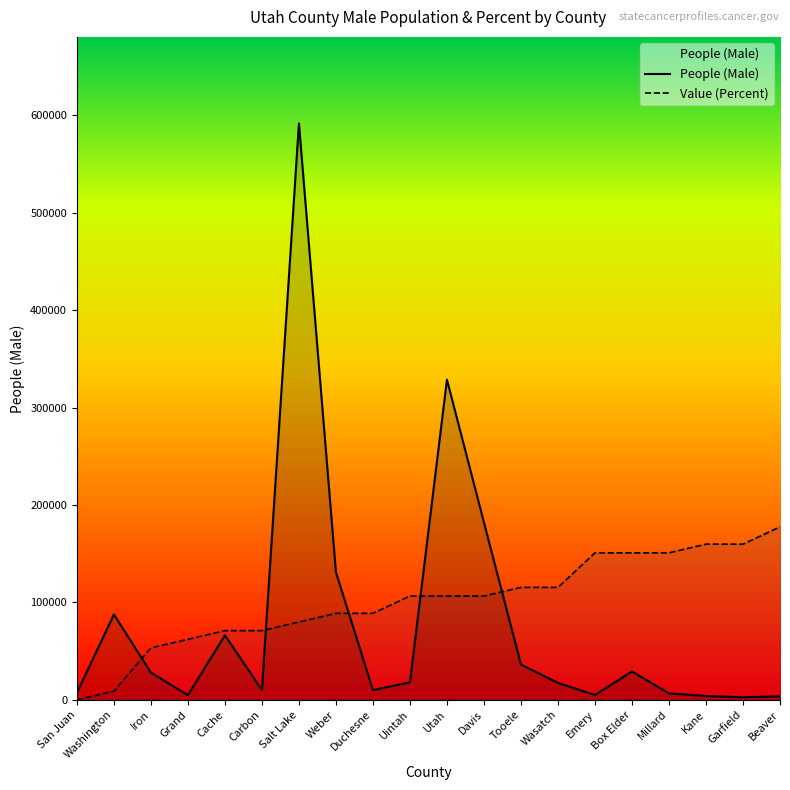

Read the Value (Percent) value at Utah.

106519.1